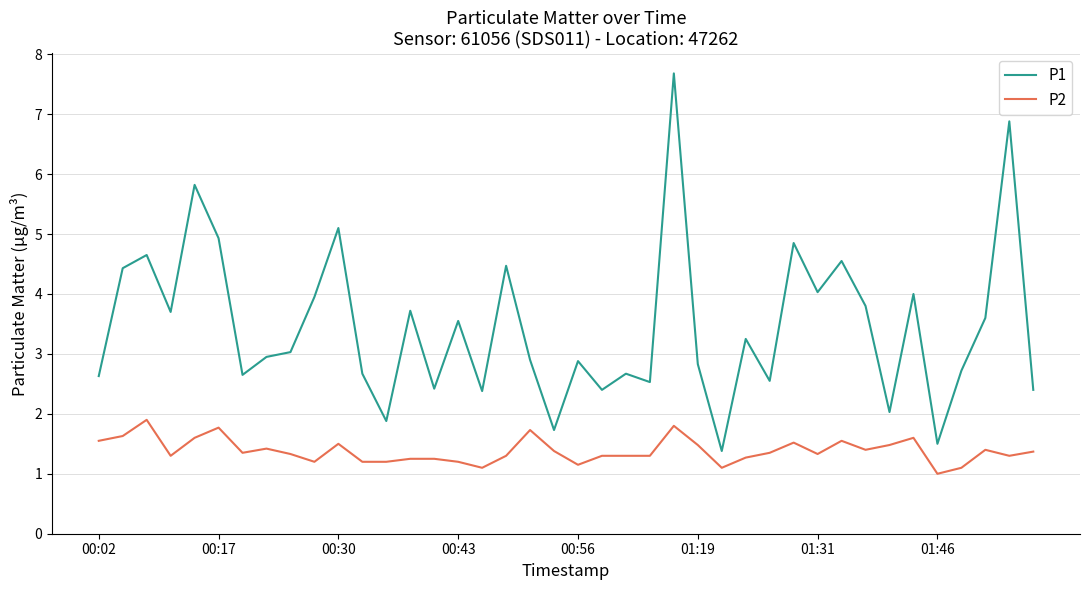

What is the minimum value for P2?

1.0